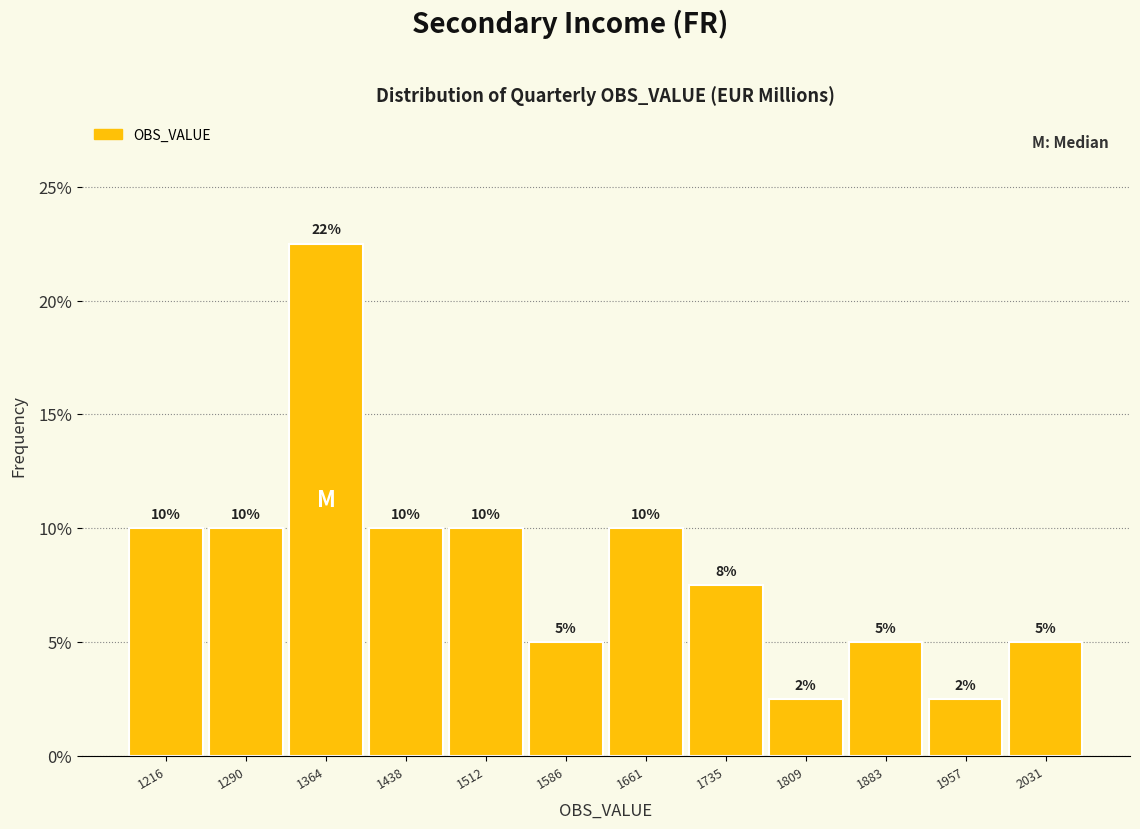

Which range on the x-axis has the tallest bar?

1330 to 1400